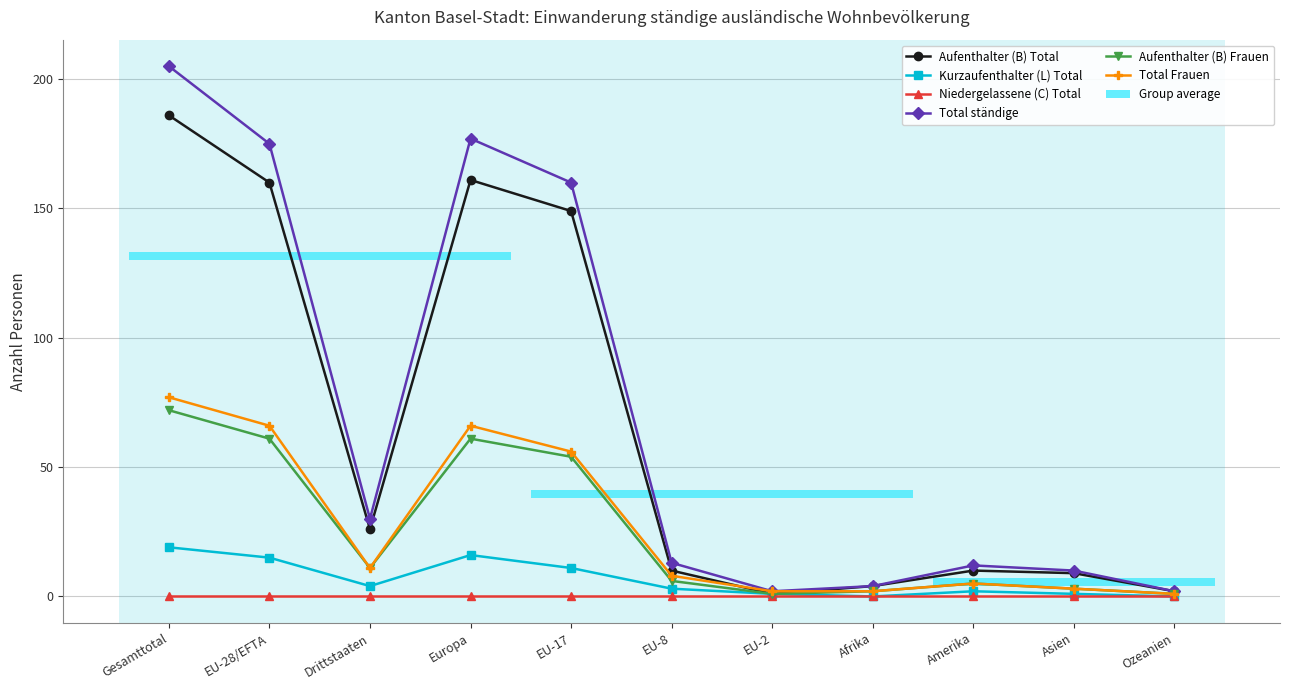

Does the chart have visible grid lines?

Yes